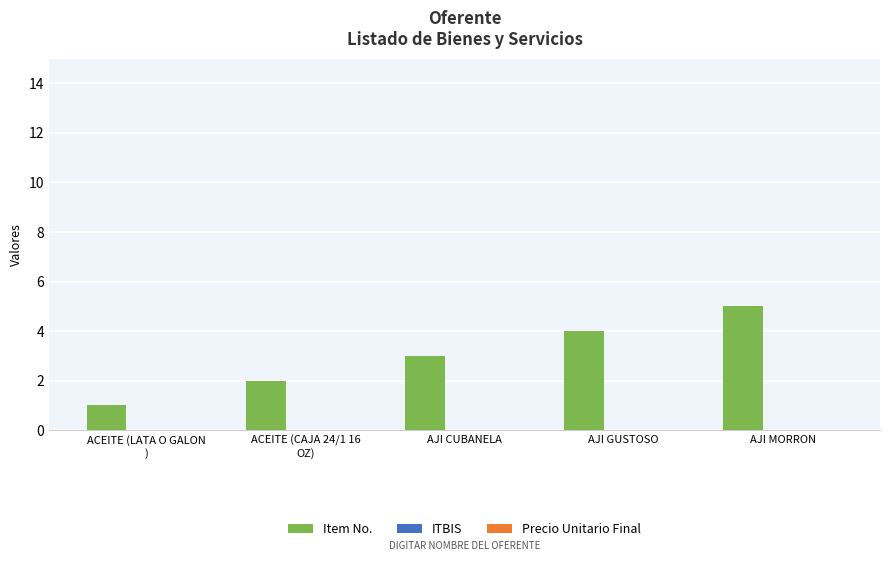

Which label corresponds to the smallest value in the chart?

ACEITE (LATA O GALON
)